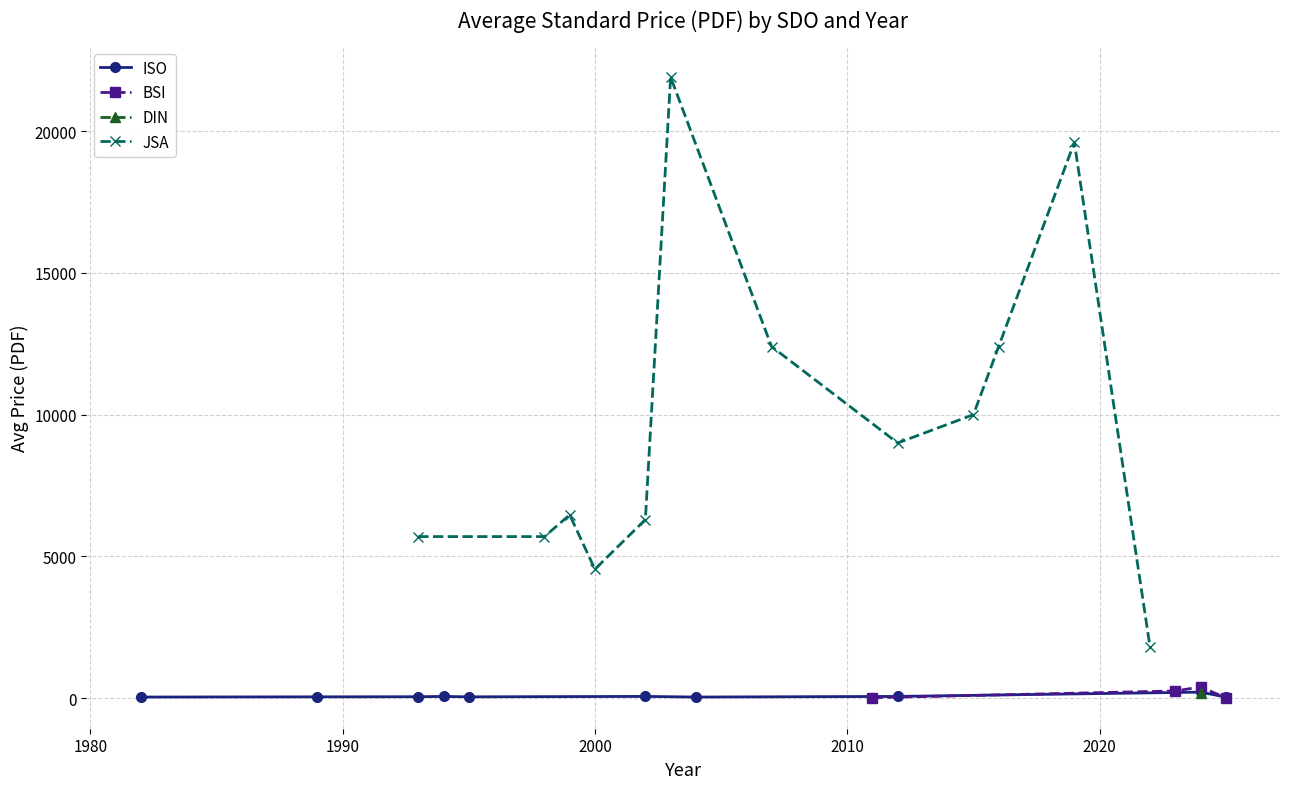

The ISO avg Price (PRINT) series shows 100.1 at 2000. True or false?

False